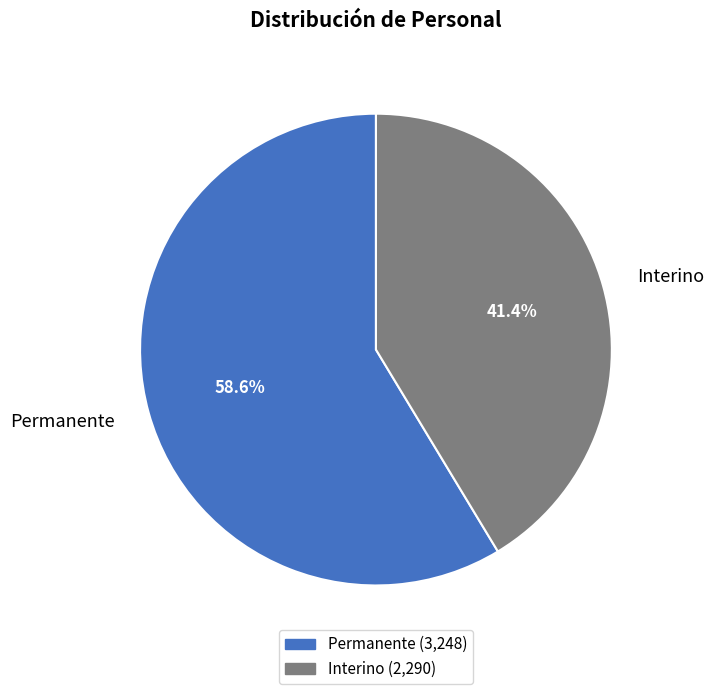

True or false: Permanente accounts for 59% of the total.

True